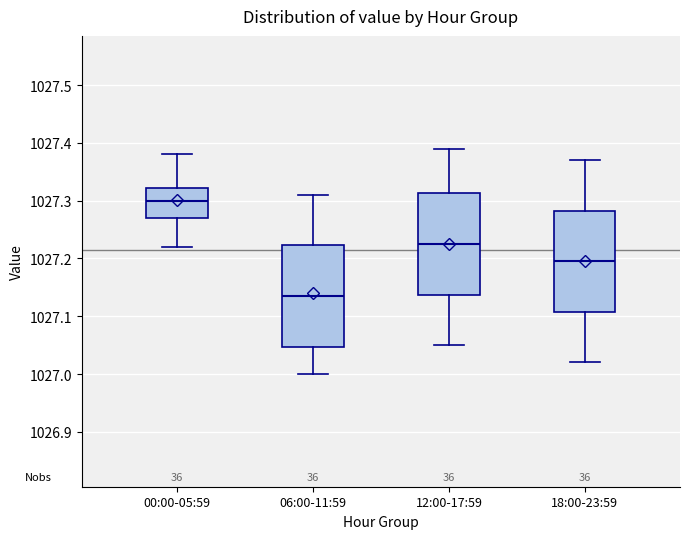

Where does the upper whisker of the box for 06:00-11:59 end on the y-axis? The values are not printed on the chart, so give them approximately, as read against the axis.

1027.31